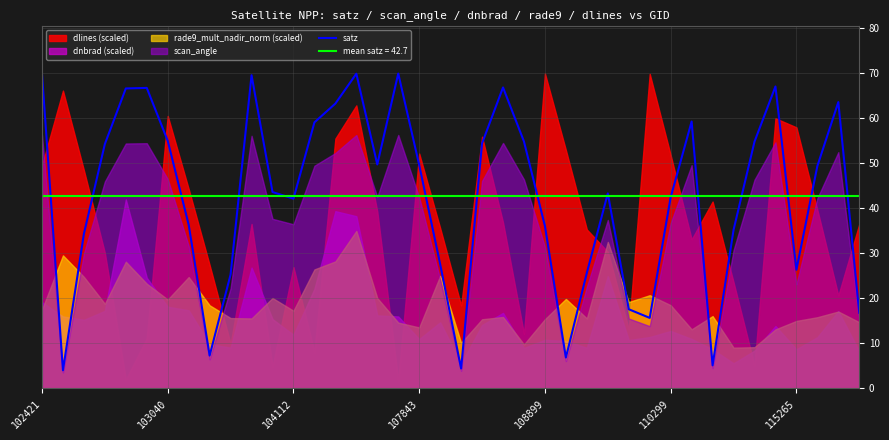

What is the minimum value shown in the chart?

4.0